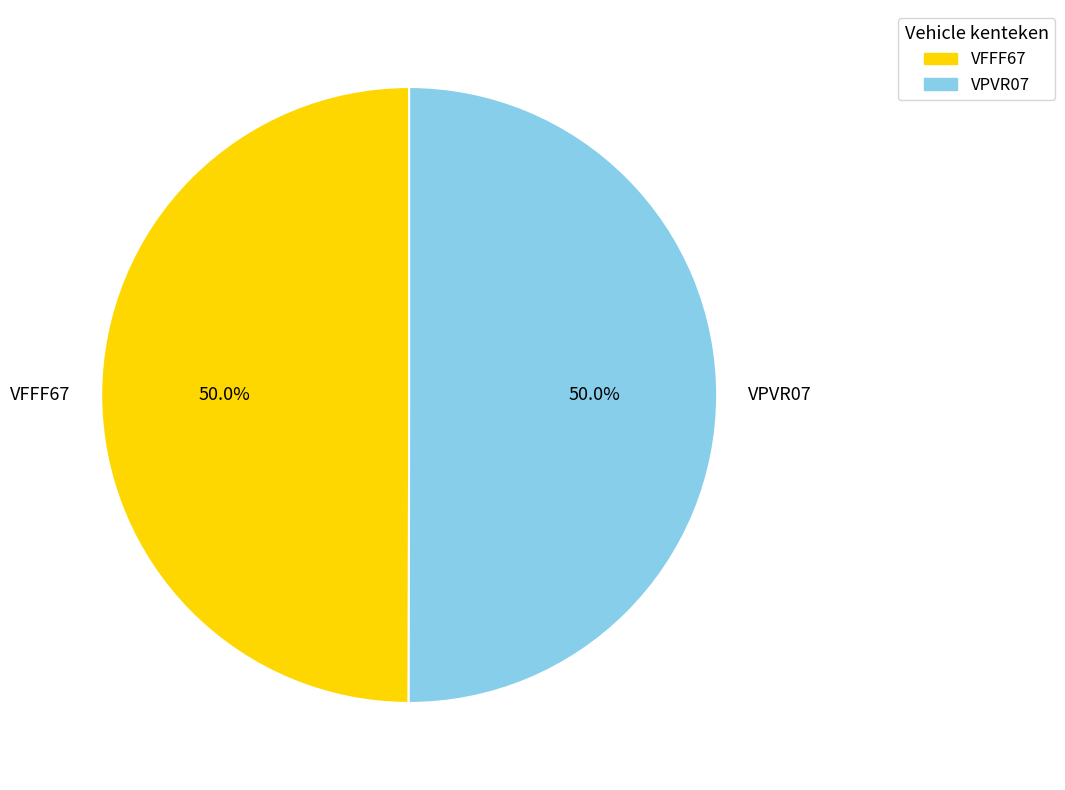

Combined, what portion of the pie is VFFF67 and VPVR07?

100.0%